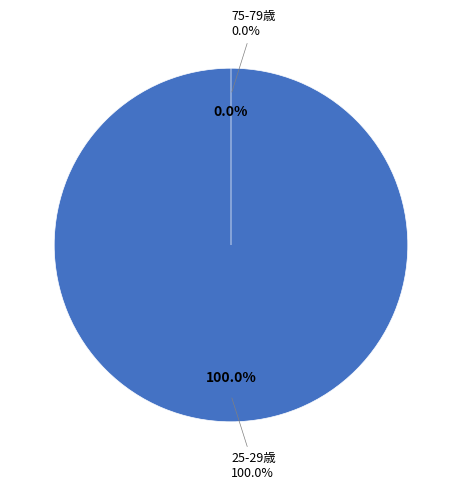

Is 25-29歳 the majority of the pie?

Yes